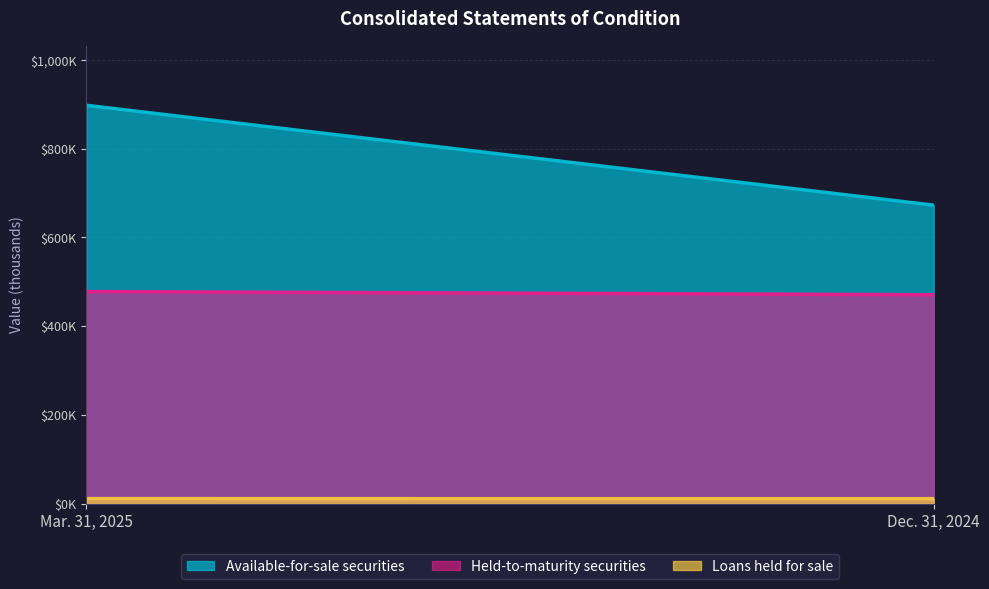

How many values in the Loans held for sale series are below 11035?

1